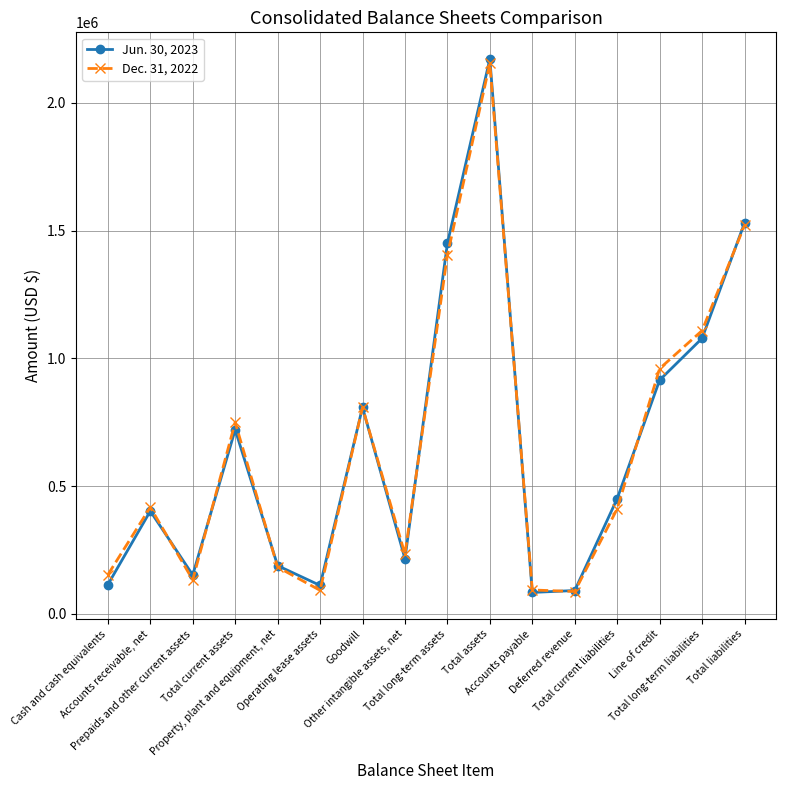

List the series in order of their peak value, lowest first.

Dec. 31, 2022, Jun. 30, 2023